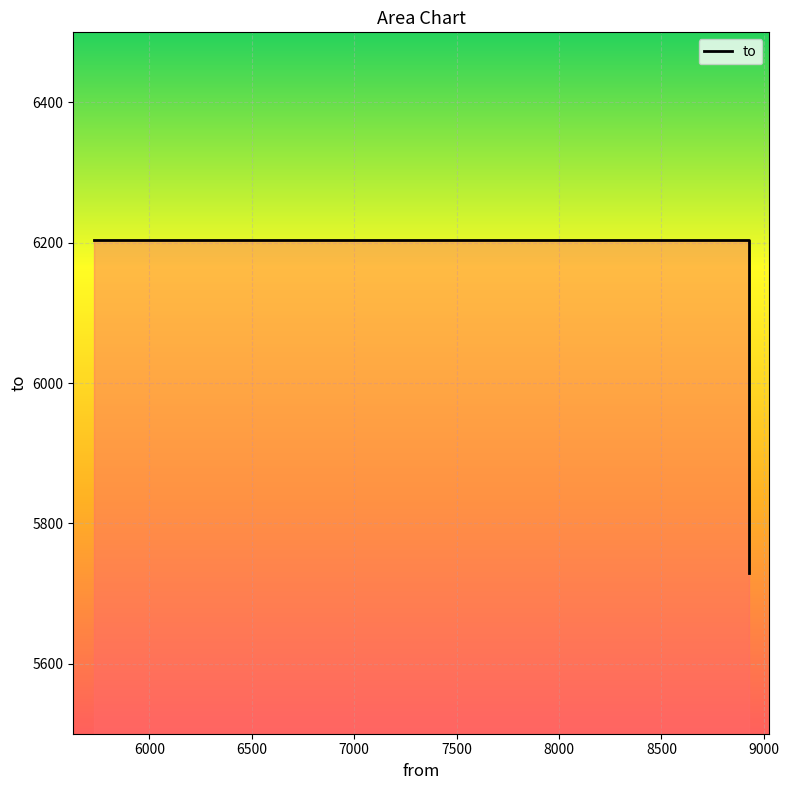

The chart shows a value of 9217 at 8926. True or false?

False